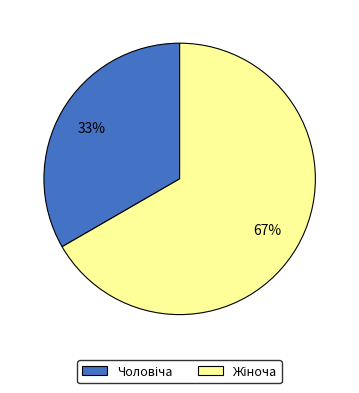

Is there a majority slice in this chart?

Yes